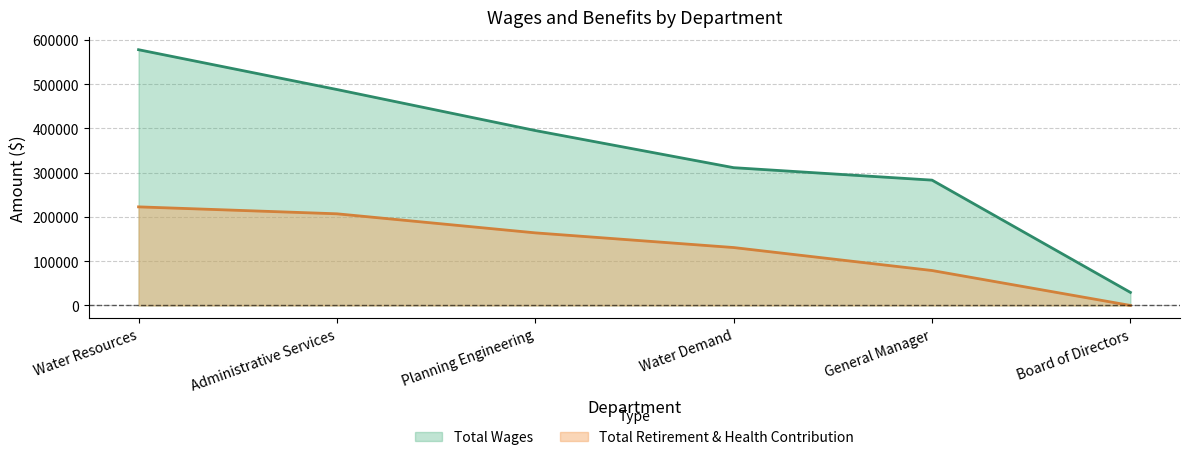

Where is Total Wages nearest to the value 303779?

Water Demand